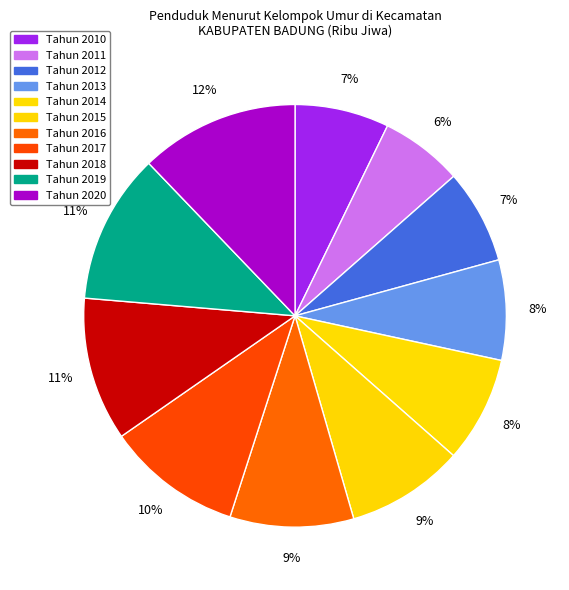

How many segments does this pie chart have?

11